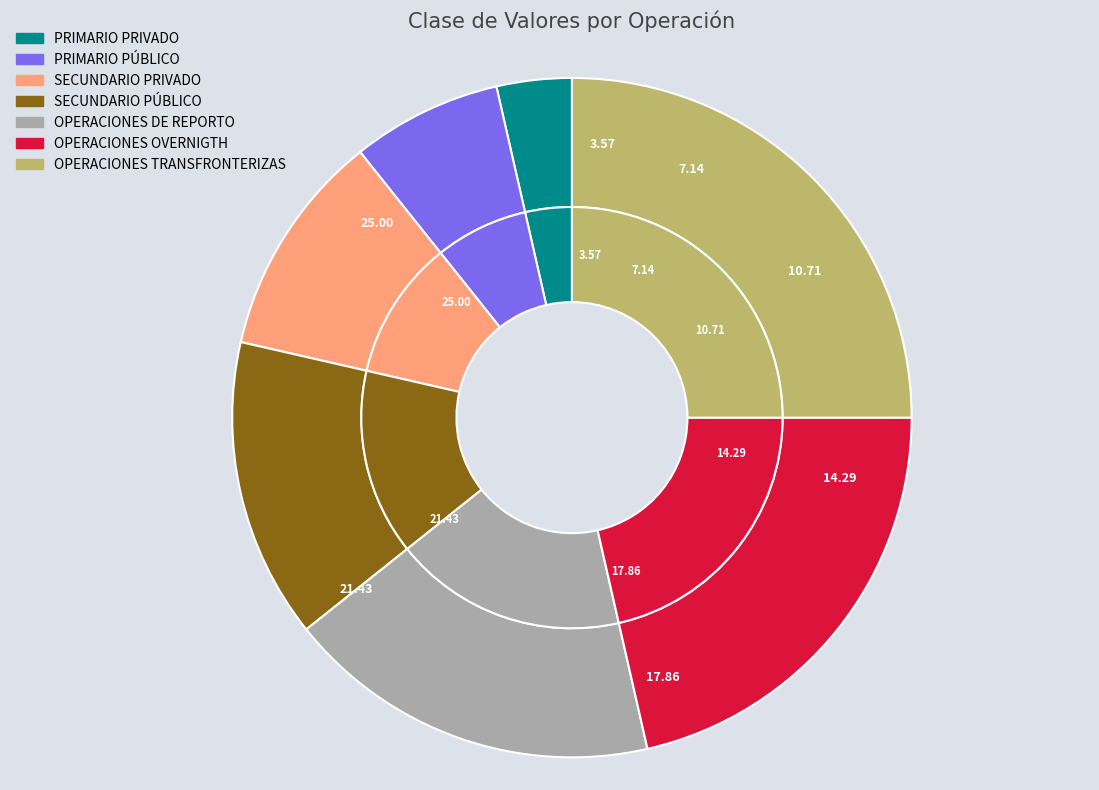

Which category has the smallest portion of the pie?

PRIMARIO PRIVADO